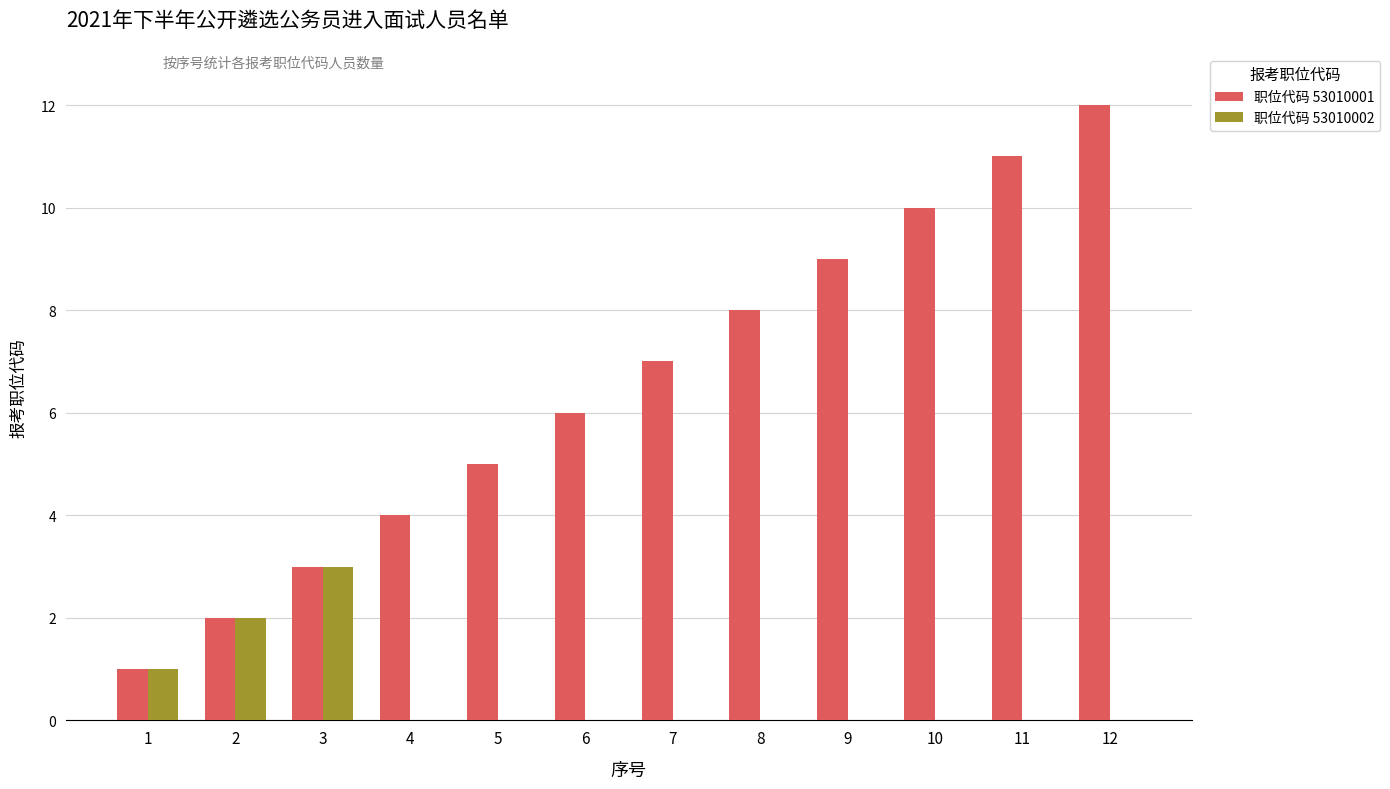

True or false: 职位代码 53010001 has a value of 10 at 10.

True